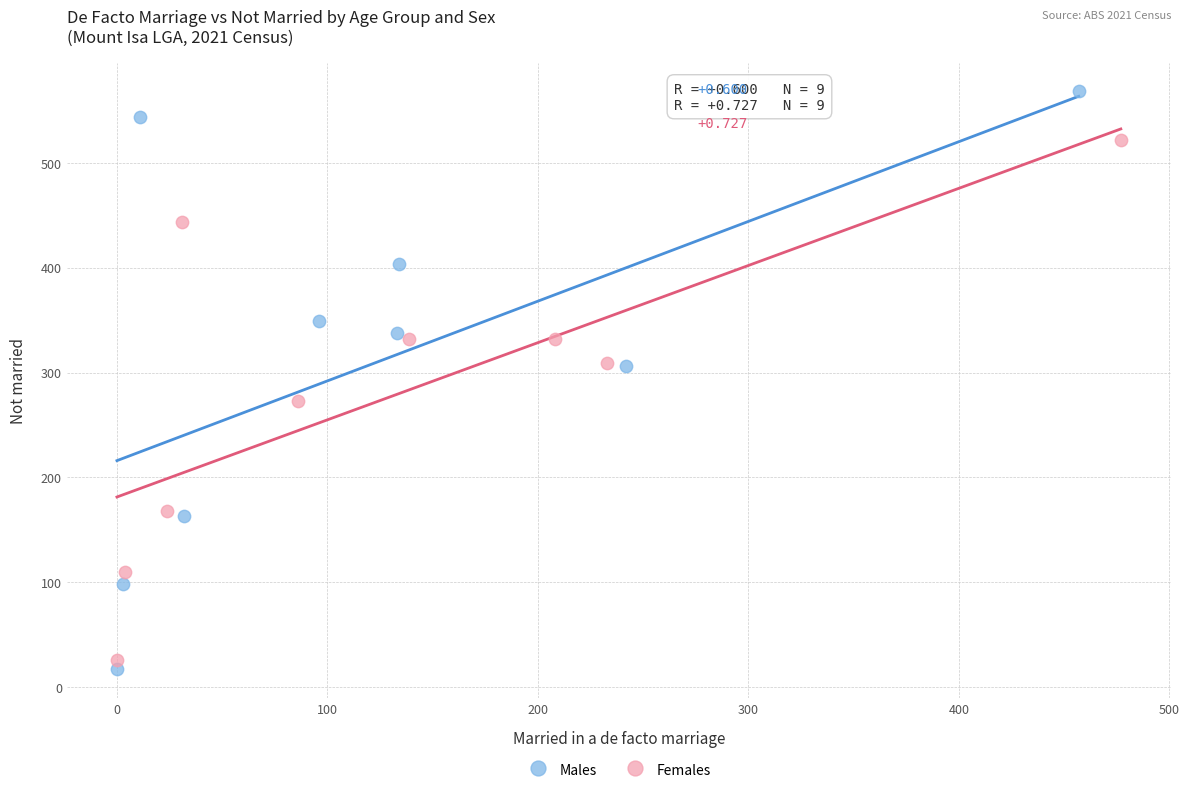

Which series has the largest Y range (max minus min)?

Males